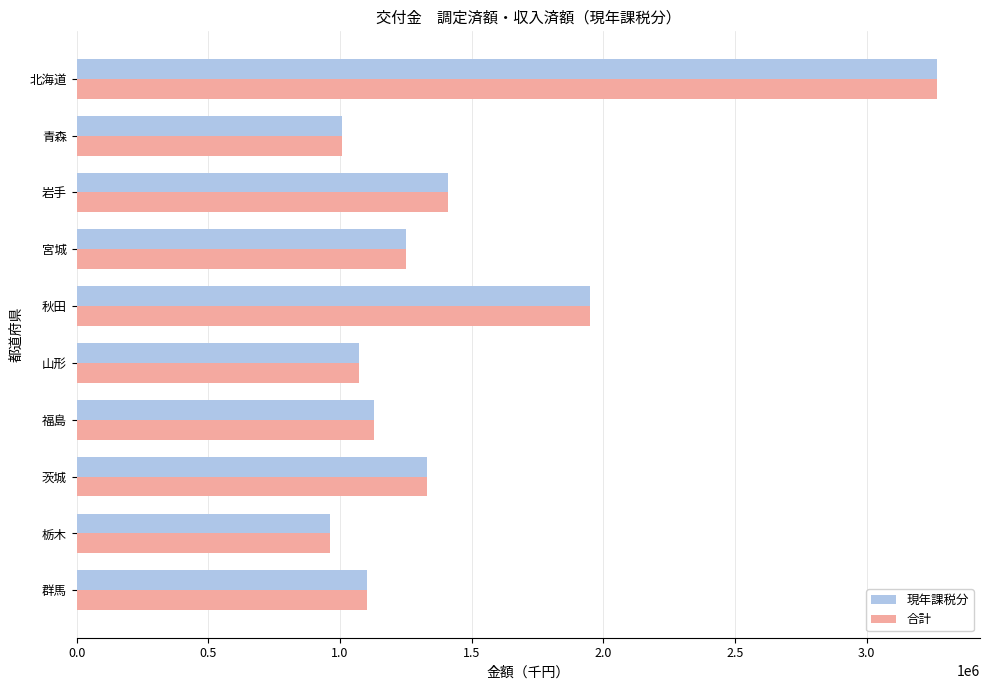

What is the difference between the second highest and second lowest values in the 合計 series?

944322